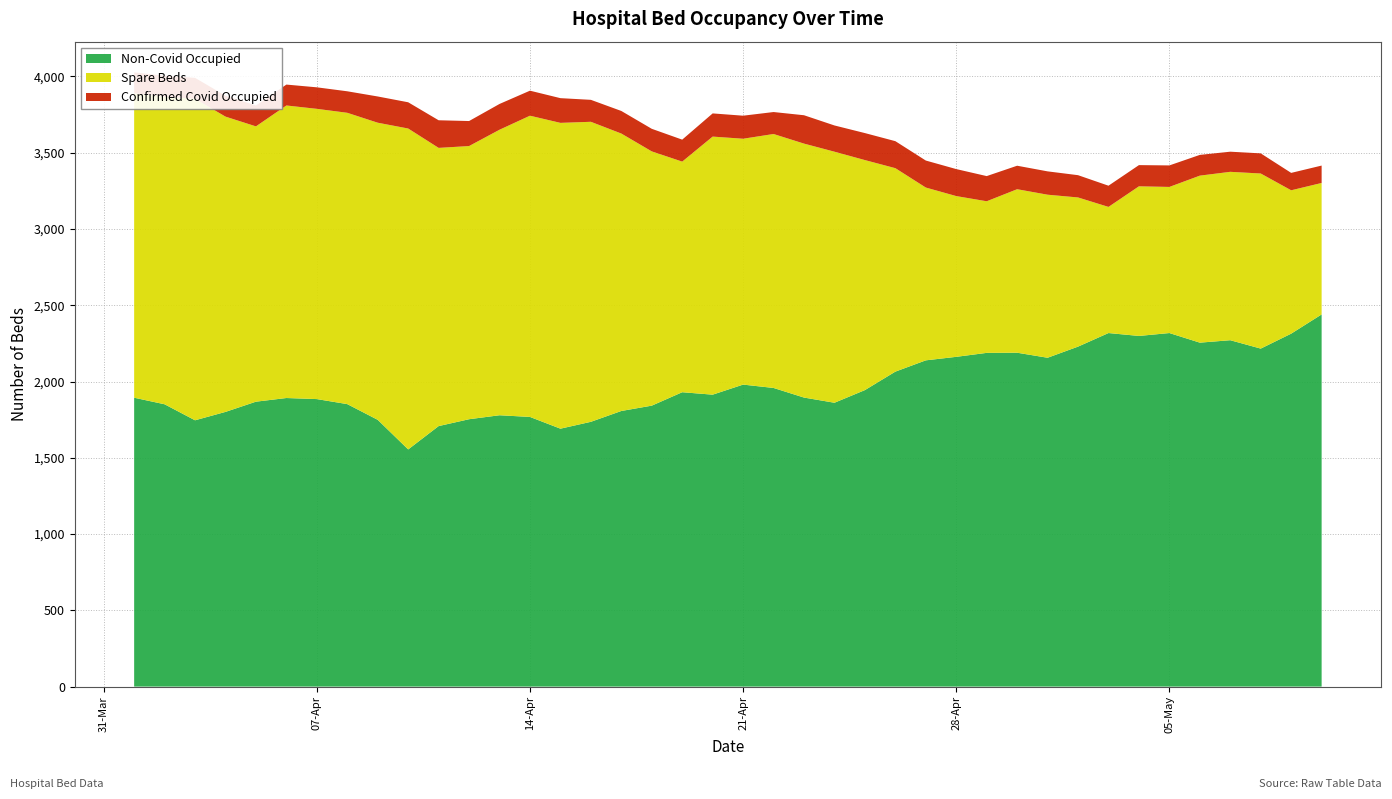

Reading right to left, transcribe all the data shown in this chart.

Non-Covid Occupied: 39=2440	38=2314	37=2216	36=2271	35=2255	34=2318	33=2299	32=2318	31=2229	30=2156	29=2189	28=2188	27=2162	26=2139	25=2065	24=1944	23=1861	22=1895	21=1958	20=1980	19=1914	18=1930	17=1842	16=1807	15=1736	14=1691	13=1768	12=1779	11=1753	10=1708	9=1555	8=1749	7=1852	6=1885	5=1892	4=1868	3=1801	2=1746	1=1851	0=1894
Spare Beds: 39=862	38=940	37=1148	36=1104	35=1095	34=958	33=981	32=827	31=978	30=1069	29=1072	28=994	27=1054	26=1133	25=1334	24=1508	23=1646	22=1665	21=1665	20=1612	19=1692	18=1512	17=1667	16=1819	15=1967	14=2005	13=1975	12=1872	11=1791	10=1824	9=2104	8=1948	7=1910	6=1903	5=1918	4=1805	3=1936	2=2108	1=2017	0=1996
Confirmed Covid Occupied: 39=114	38=114	37=132	36=132	35=136	34=141	33=139	32=139	31=146	30=153	29=154	28=165	27=177	26=177	25=177	24=177	23=172	22=186	21=144	20=151	19=152	18=144	17=148	16=148	15=144	14=162	13=164	12=169	11=164	10=181	9=172	8=172	7=141	6=141	5=137	4=137	3=137	2=137	1=137	0=137